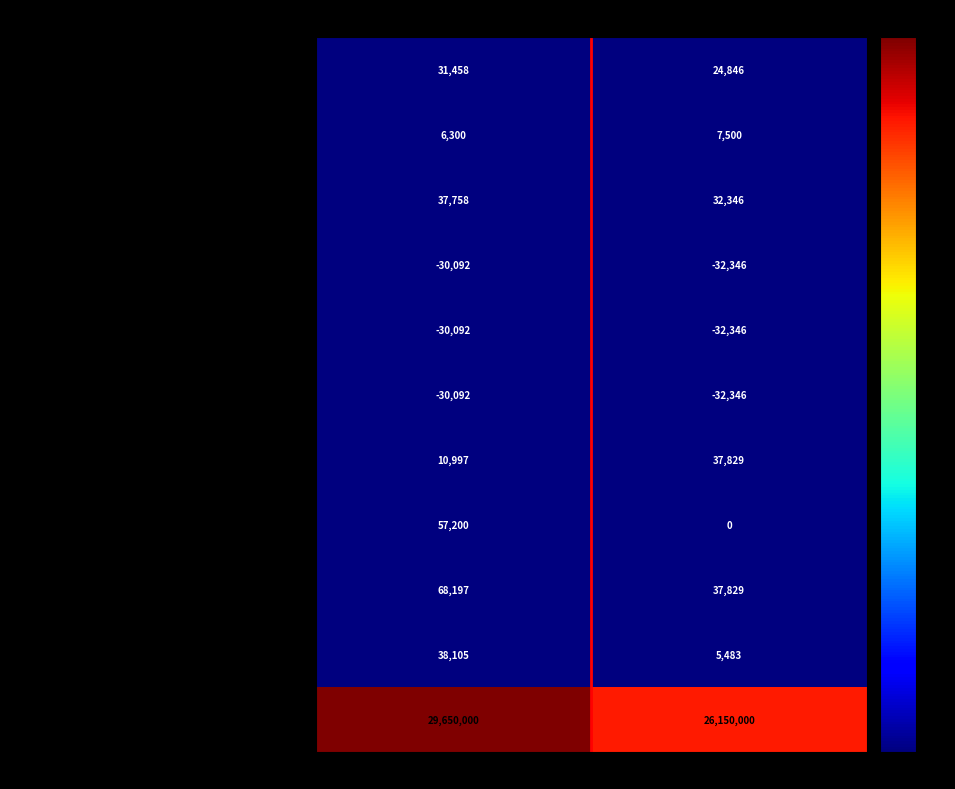

Rank the categories by INCOME FROM DISCONTINUED OPERATIONS value from highest to lowest.

Nov. 30, 2017, Nov. 30, 2016